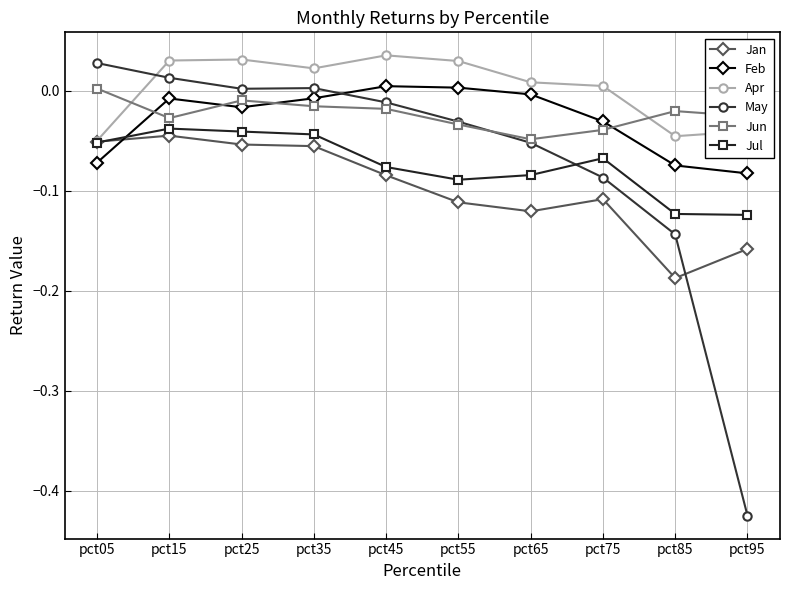

Which category has the lowest value in the Jun series?

pct65